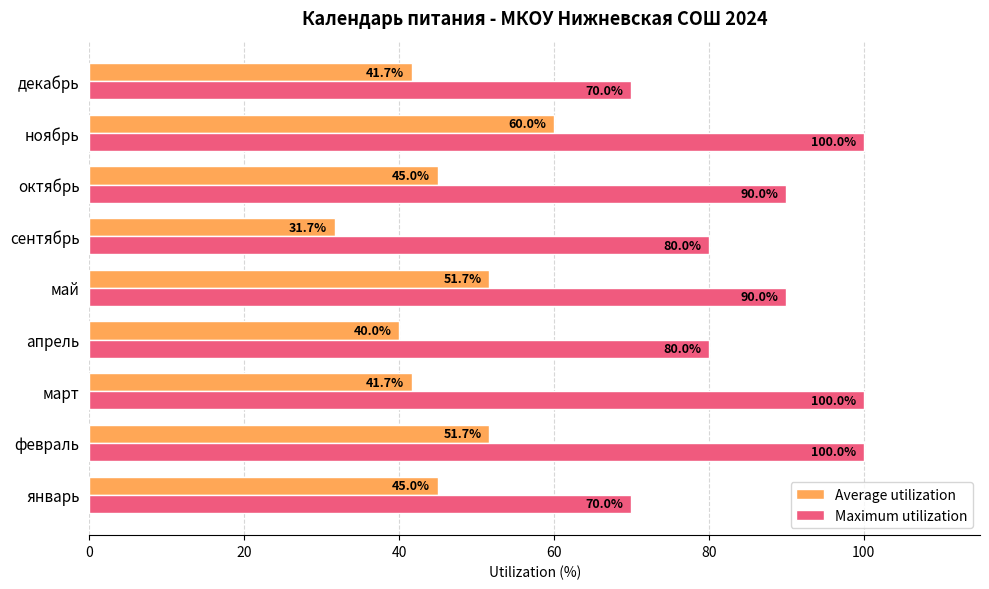

List the series in order of their overall mean, highest first.

Maximum utilization, Average utilization